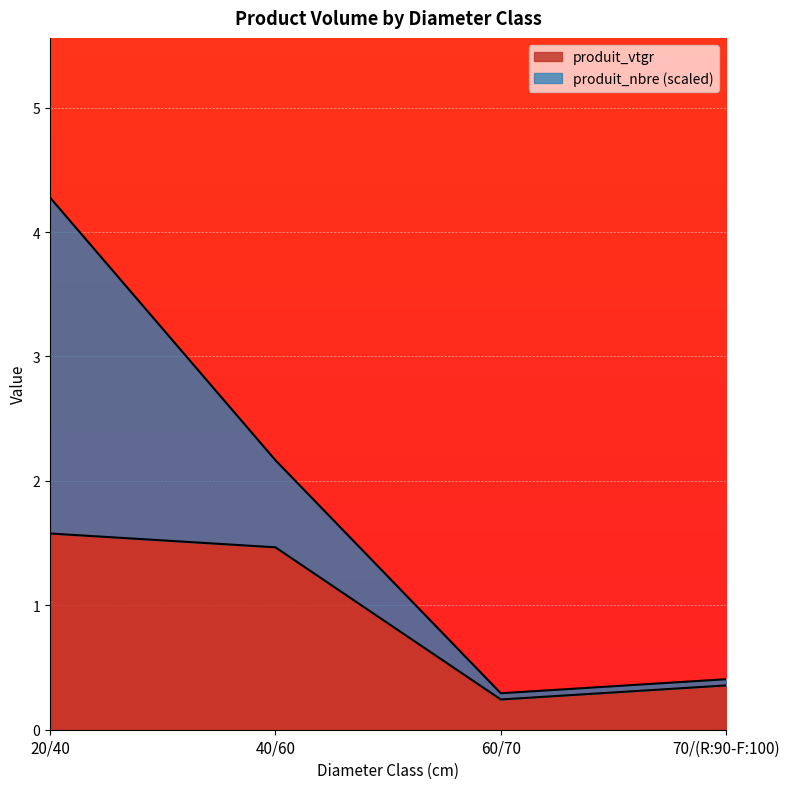

How many data points are above 1?

2